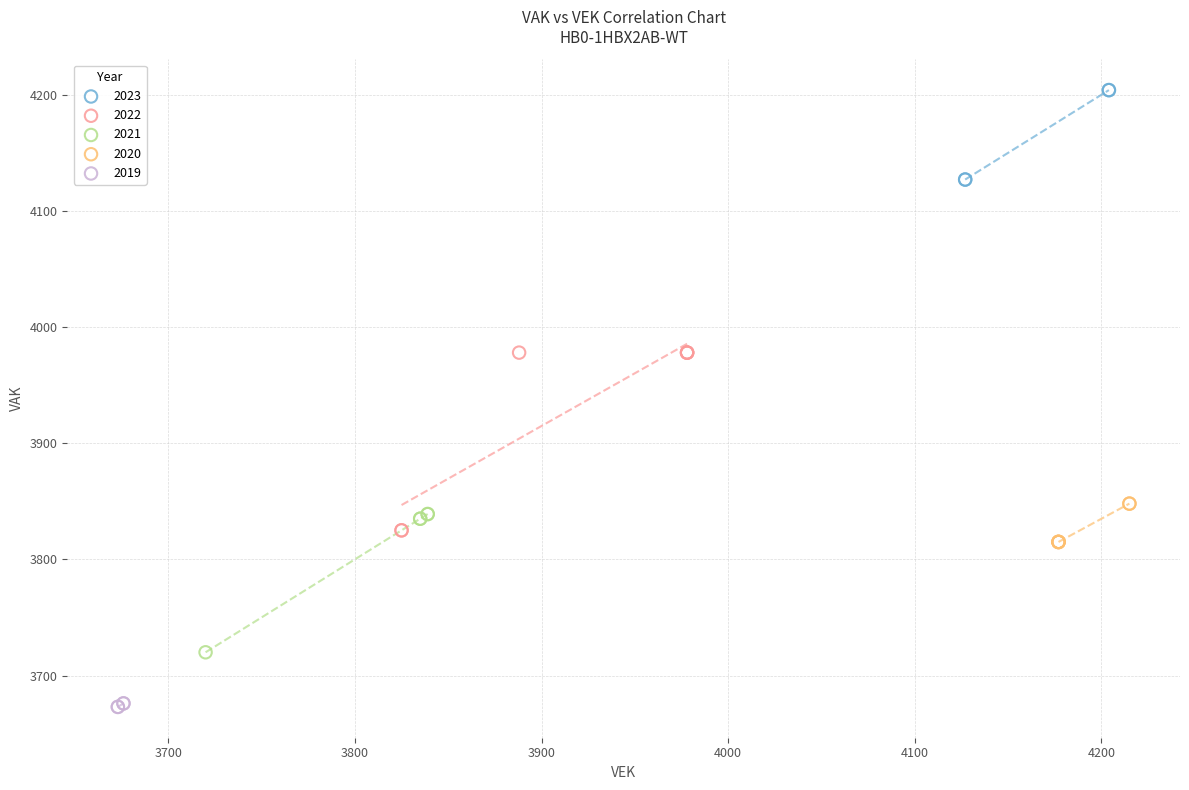

Which series has the widest spread of Y values?

2022